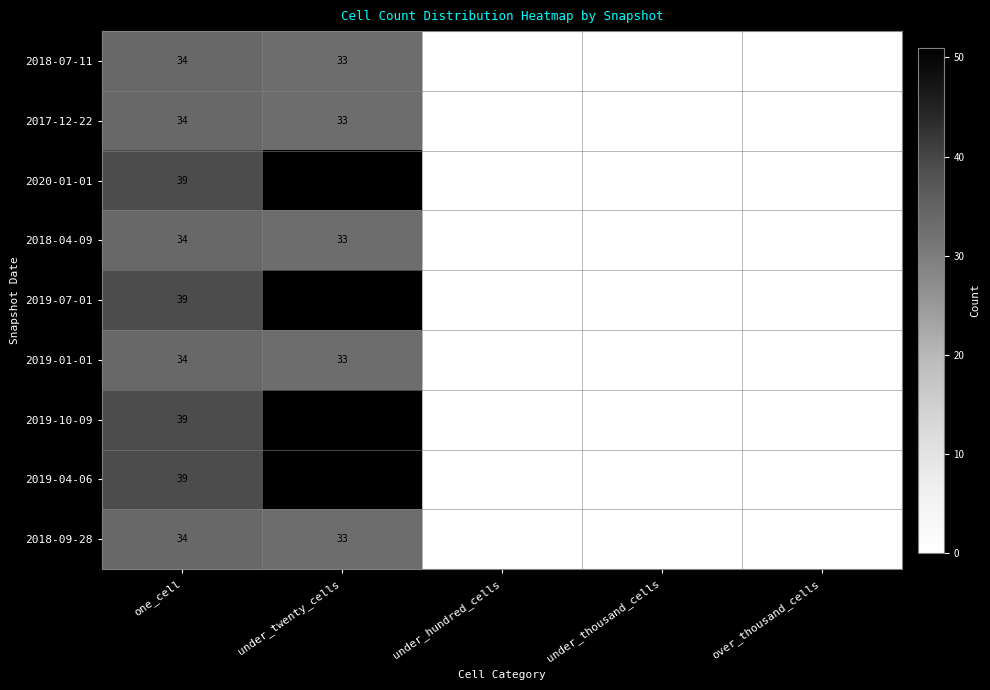

At which category does the chart reach its peak across all series?

under_twenty_cells